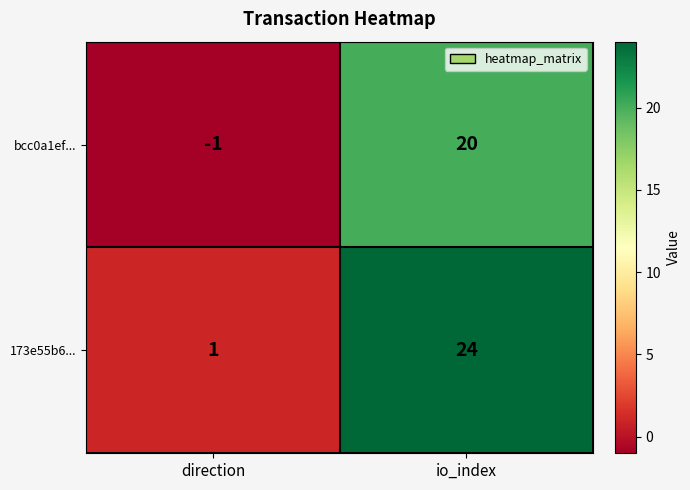

Reading right to left, transcribe all the data shown in this chart.

bcc0a1ef...: 20	-1
173e55b6...: 24	1